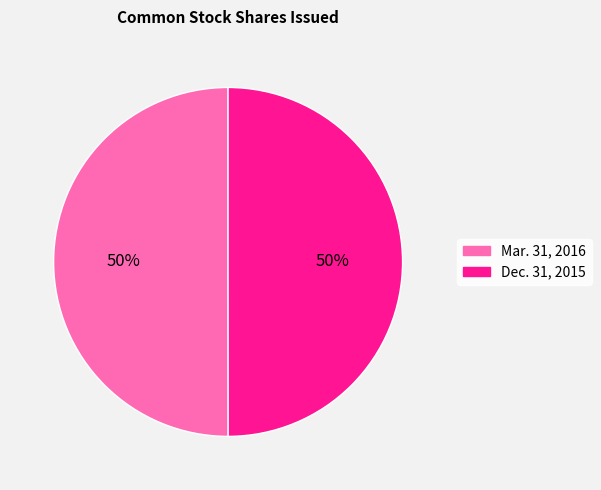

How many slices are in this pie chart?

2